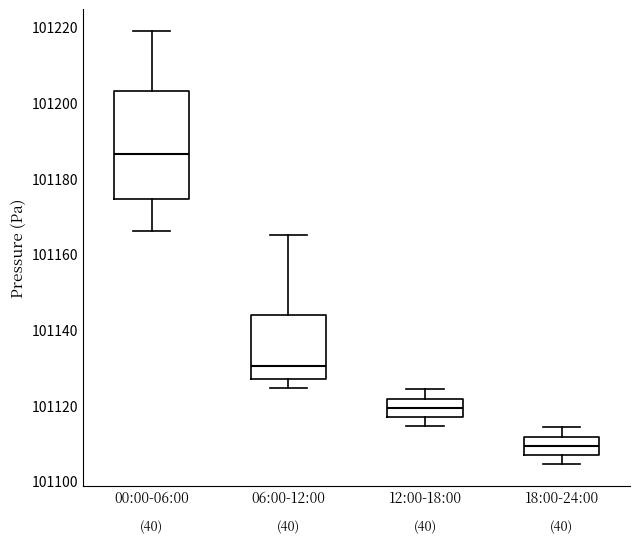

Which box's median line is the highest?

00:00-06:00